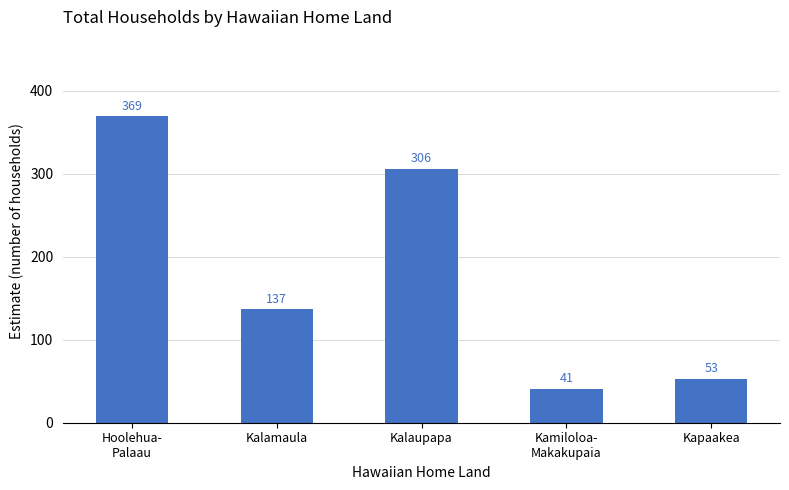

Rank the categories by value from highest to lowest.

Hoolehua-
Palaau, Kalaupapa, Kalamaula, Kapaakea, Kamiloloa-
Makakupaia